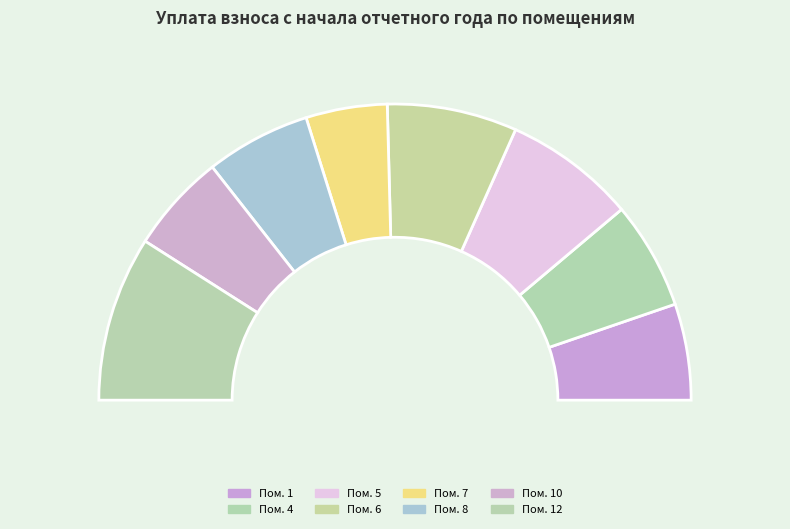

How much of the chart is everything except 5?

85.6%